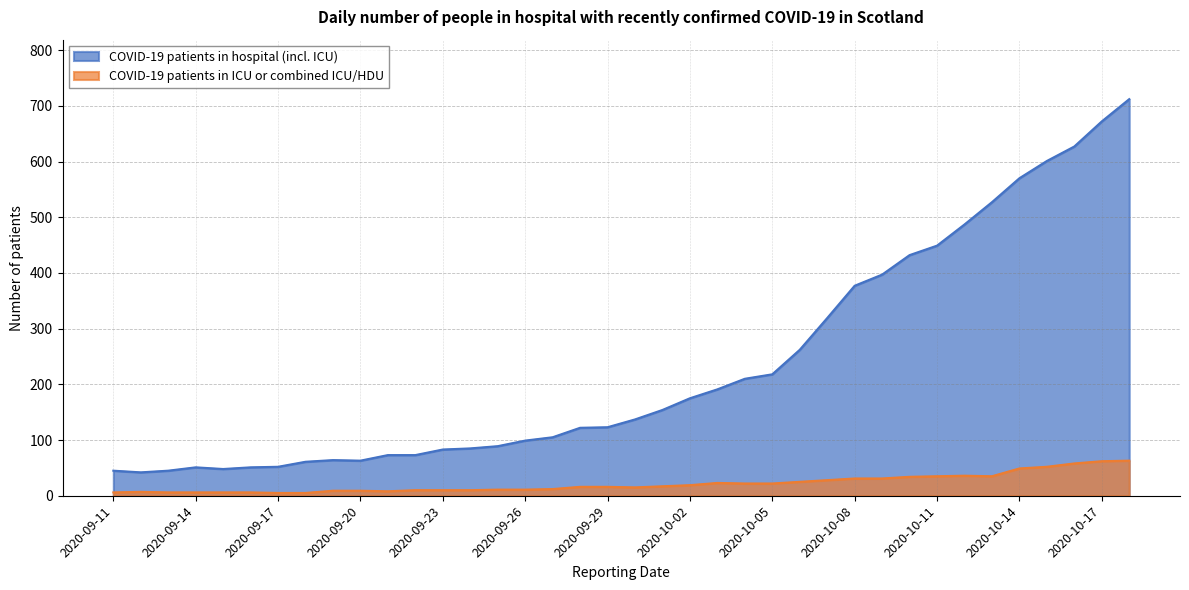

Reading right to left, what are all the values shown in this chart?

COVID-19 patients in hospital (incl. ICU): 2020-10-18=712	2020-10-17=672	2020-10-16=627	2020-10-15=601	2020-10-14=570	2020-10-13=527	2020-10-12=487	2020-10-11=449	2020-10-10=432	2020-10-09=397	2020-10-08=377	2020-10-07=319	2020-10-06=262	2020-10-05=218	2020-10-04=210	2020-10-03=191	2020-10-02=175	2020-10-01=154	2020-09-30=137	2020-09-29=123	2020-09-28=122	2020-09-27=105	2020-09-26=99	2020-09-25=89	2020-09-24=85	2020-09-23=83	2020-09-22=73	2020-09-21=73	2020-09-20=63	2020-09-19=64	2020-09-18=61	2020-09-17=52	2020-09-16=51	2020-09-15=48	2020-09-14=51	2020-09-13=45	2020-09-12=42	2020-09-11=45
COVID-19 patients in ICU or combined ICU/HDU: 2020-10-18=63	2020-10-17=62	2020-10-16=58	2020-10-15=52	2020-10-14=49	2020-10-13=35	2020-10-12=36	2020-10-11=35	2020-10-10=34	2020-10-09=31	2020-10-08=31	2020-10-07=28	2020-10-06=25	2020-10-05=22	2020-10-04=22	2020-10-03=23	2020-10-02=19	2020-10-01=17	2020-09-30=15	2020-09-29=16	2020-09-28=16	2020-09-27=12	2020-09-26=11	2020-09-25=11	2020-09-24=10	2020-09-23=10	2020-09-22=10	2020-09-21=8	2020-09-20=9	2020-09-19=9	2020-09-18=5	2020-09-17=5	2020-09-16=6	2020-09-15=6	2020-09-14=6	2020-09-13=6	2020-09-12=7	2020-09-11=6